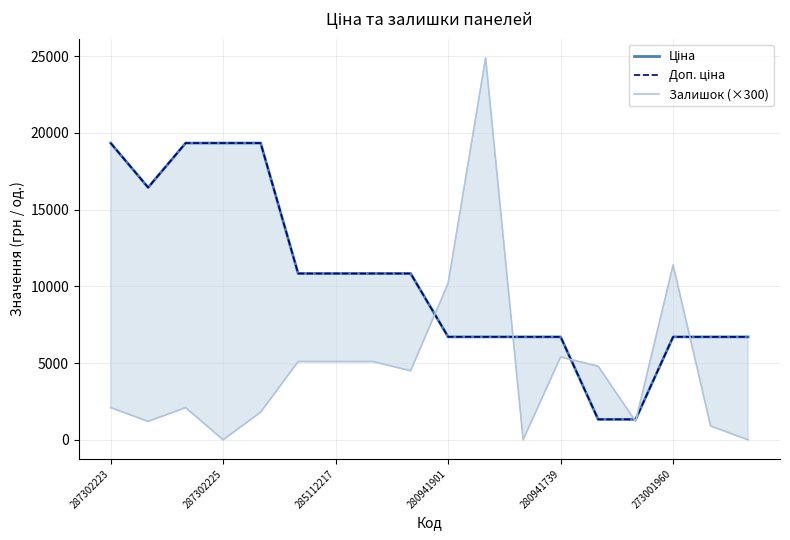

True or false: Доп. ціна and Ціна intersect in this chart.

False